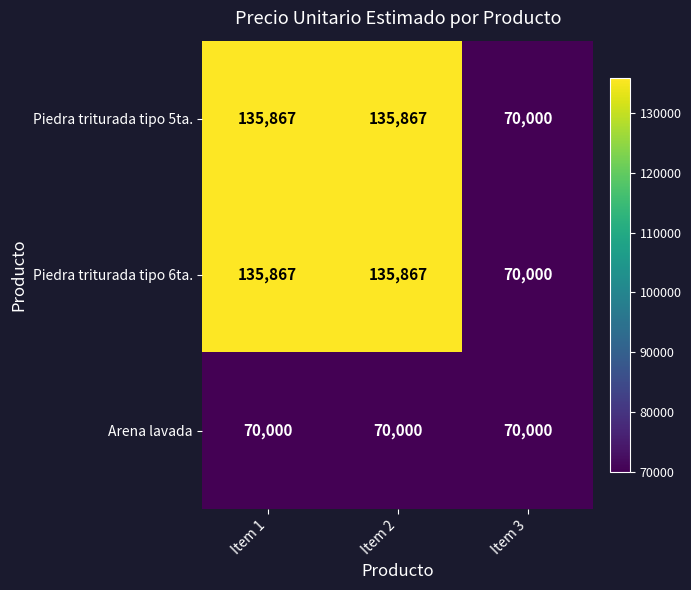

What is the total value across all series at Item 3?

210000